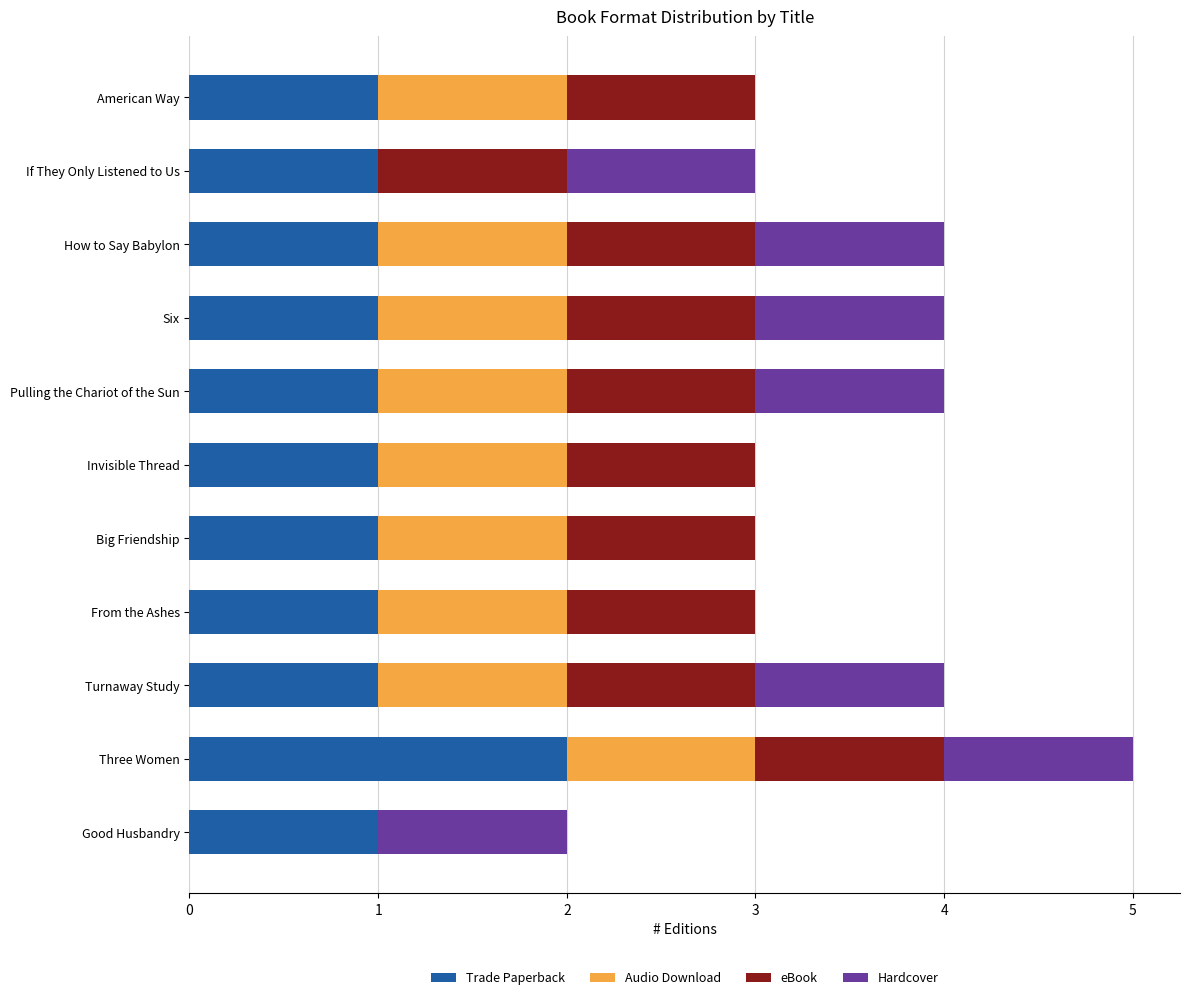

Count the Trade Paperback values in the range 1 to 2.

11